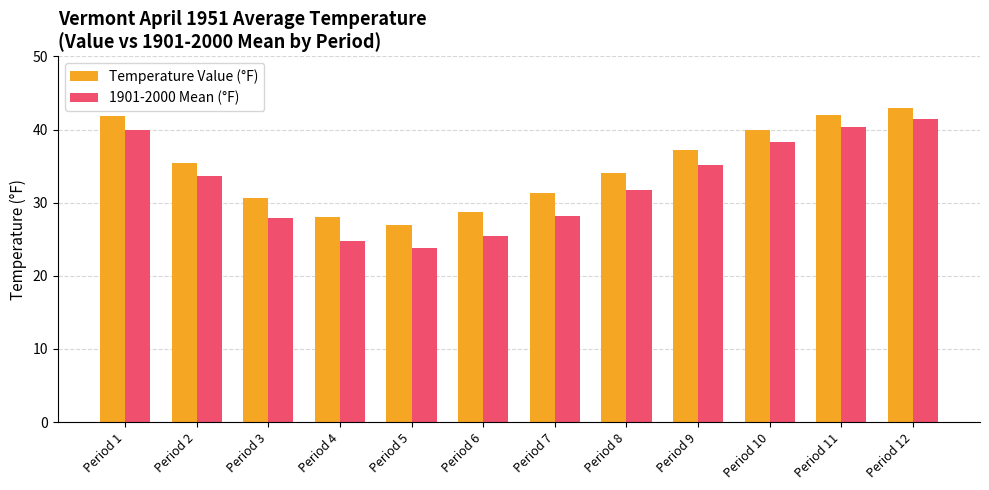

At which category does the chart reach its minimum across all series?

Period 5